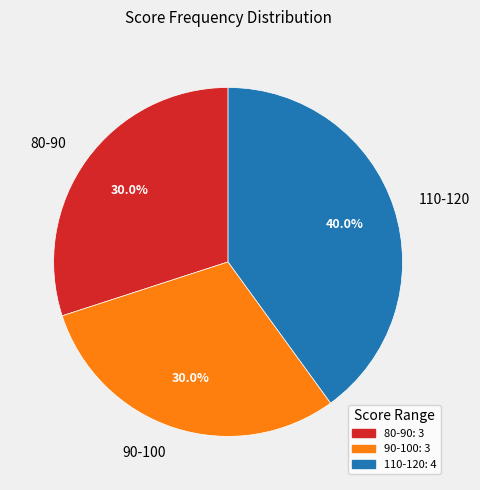

Which slice is the largest?

110-120